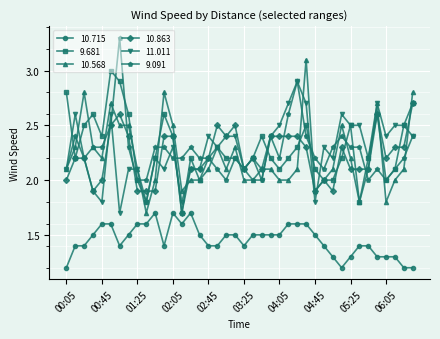

What is the value of the 10.863 point at the 36th from the left?

2.6